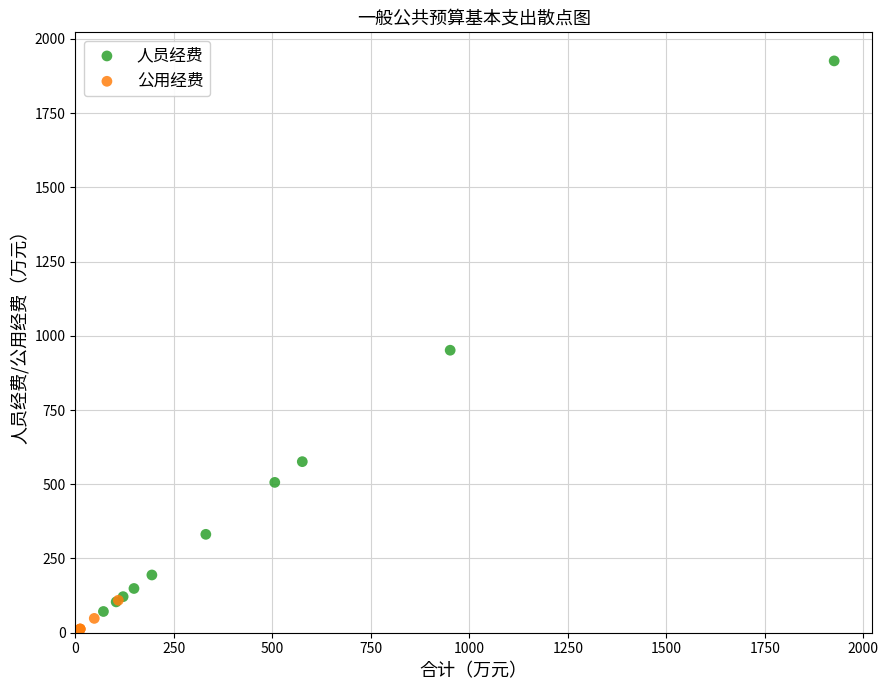

Which series has the largest Y range (max minus min)?

人员经费